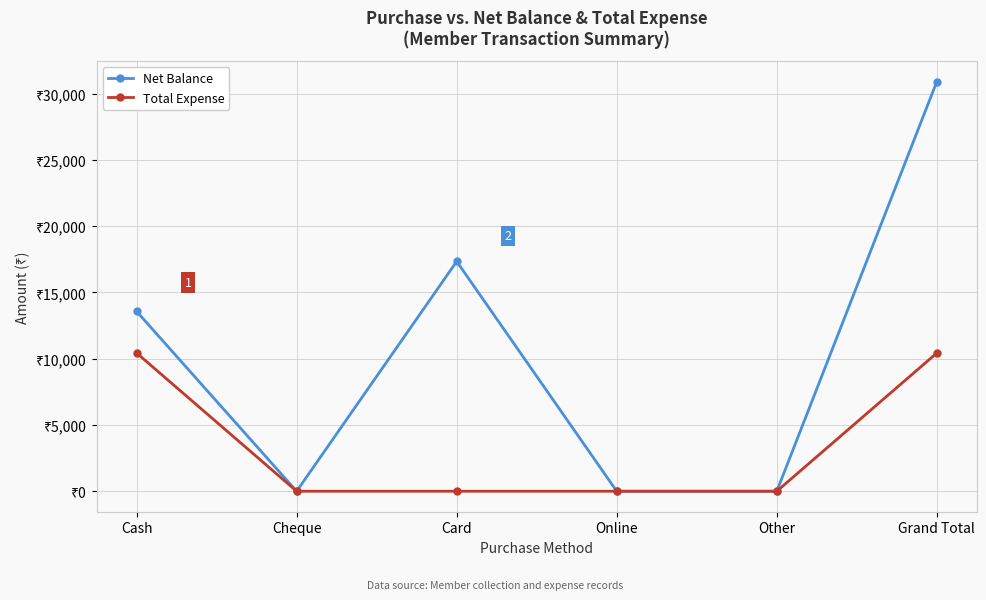

What are all the series names shown in the legend?

Net Balance, Total Expense